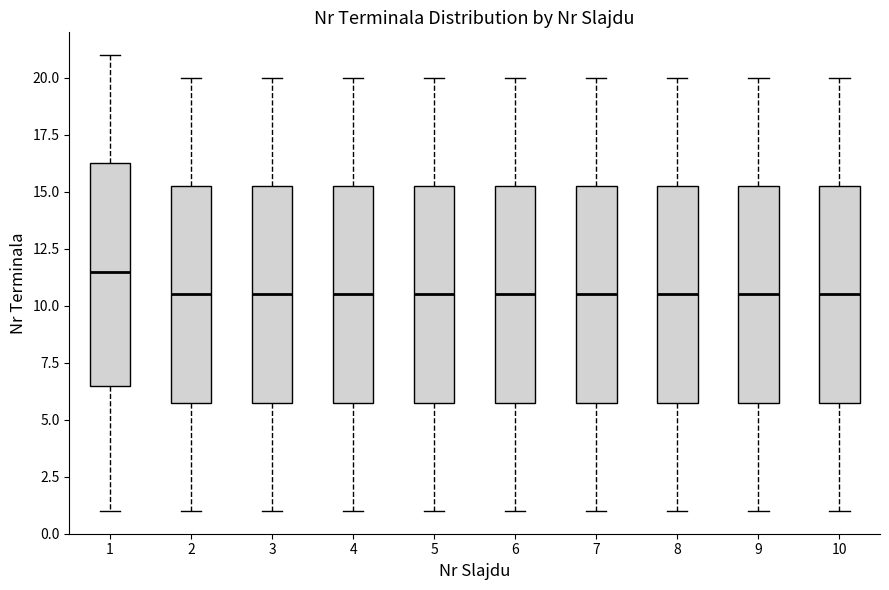

Where is the lower edge of the box at x = 3 on the y-axis? The values are not printed on the chart, so give them approximately, as read against the axis.

6.0